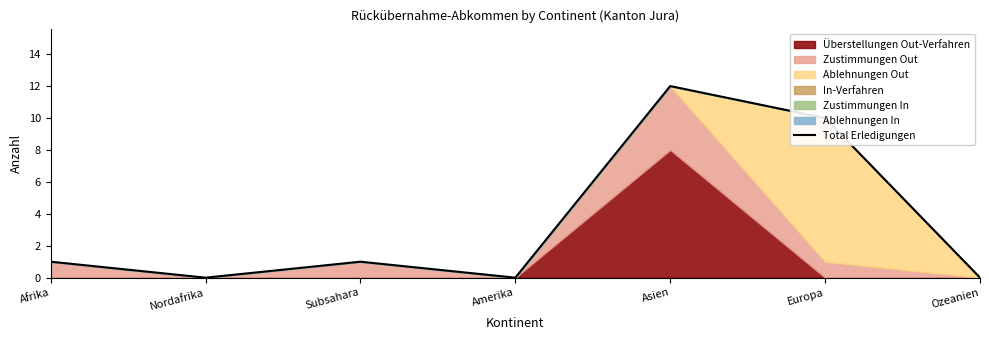

What is the difference between the values at Afrika and Ozeanien?

1